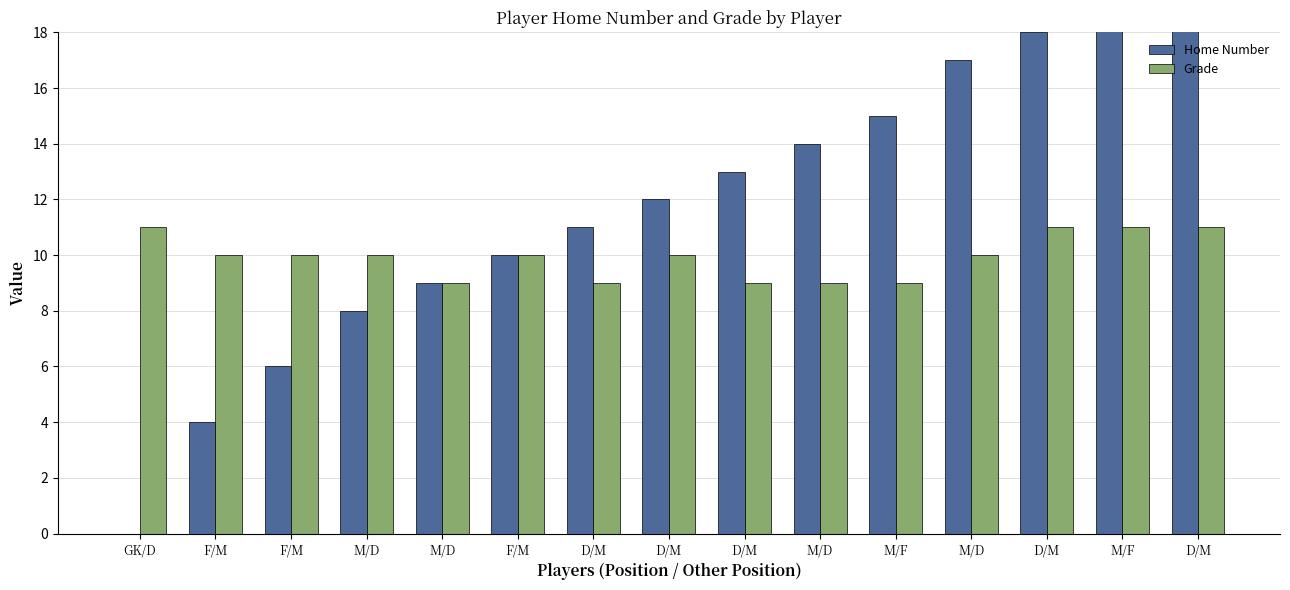

The Home Number series shows 21 at D/M. True or false?

False